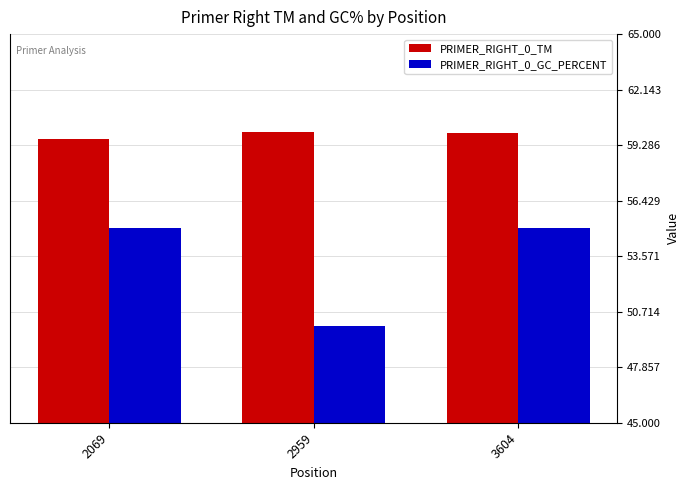

Which series has the widest spread of values?

PRIMER_RIGHT_0_GC_PERCENT